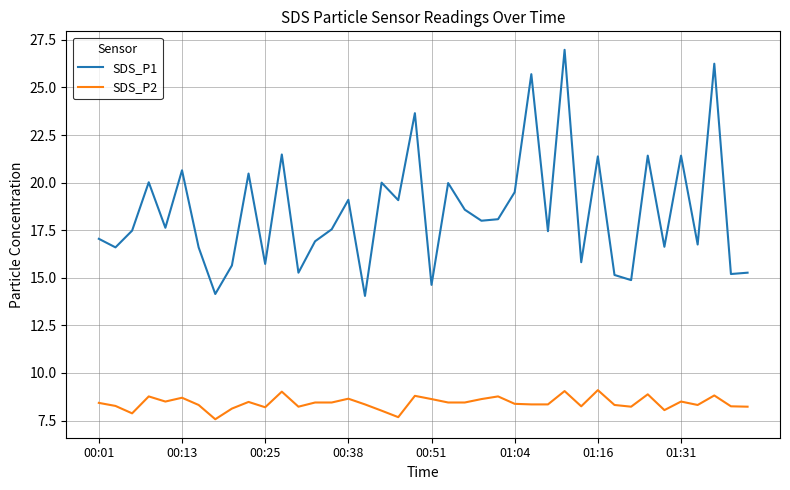

Which series has the largest range (max minus min)?

SDS_P1